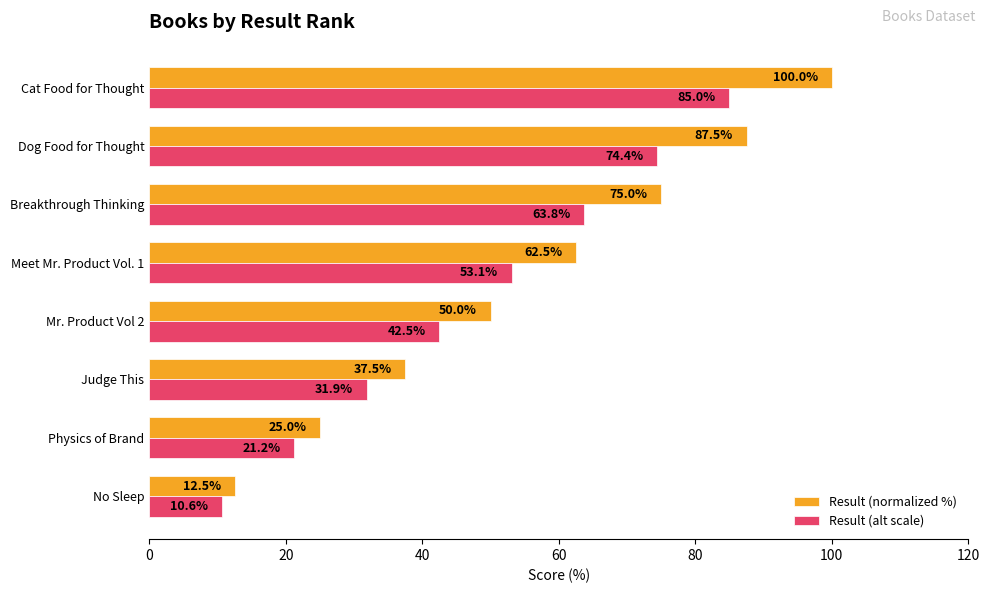

List the series in order of their overall mean, highest first.

Result (normalized %), Result (alt scale)